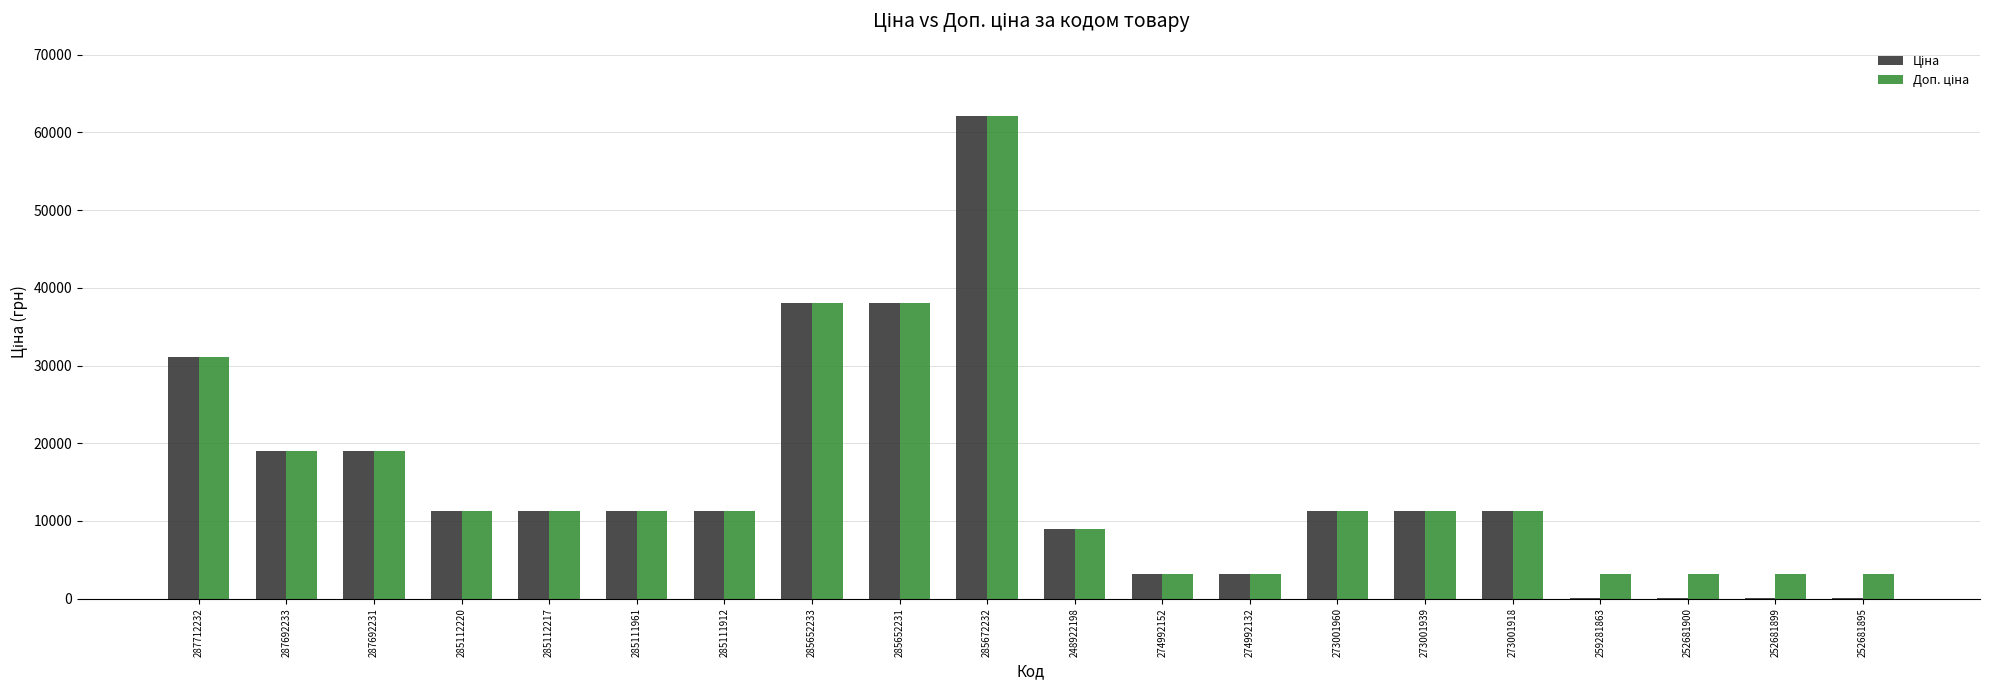

What is the total value across all series at 287692233?

38011.3